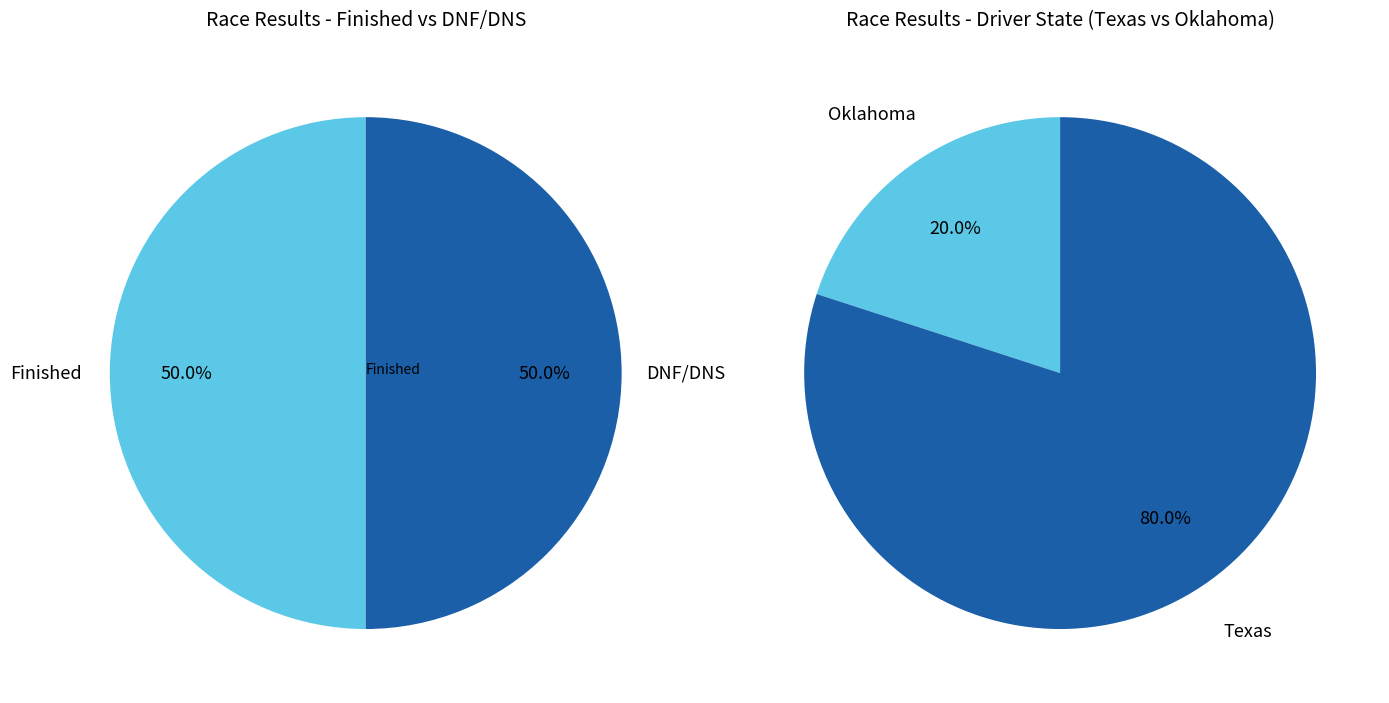

What percentage is the 0 slice, to the nearest percent?

50%